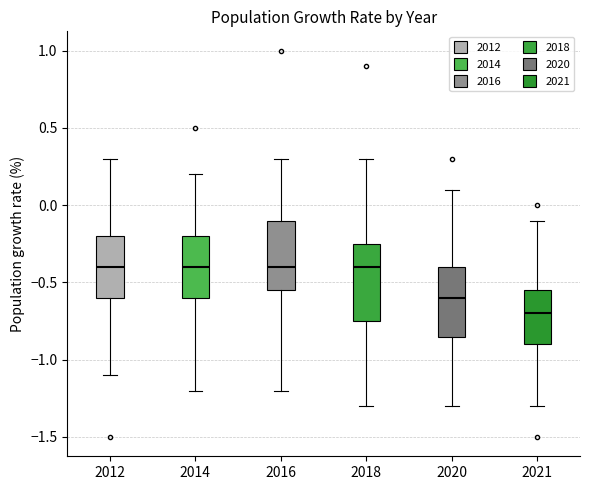

Reading left to right, read every box against the y-axis: the position of its median line, the range the box covers, and the ends of its whiskers. The values are not printed on the chart, so give them approximately, as read against the axis.

2012: median -0.40, box -0.60 to -0.20, whiskers -1.10 to 0.30
2014: median -0.40, box -0.60 to -0.20, whiskers -1.20 to 0.20
2016: median -0.40, box -0.55 to -0.10, whiskers -1.20 to 0.30
2018: median -0.40, box -0.75 to -0.25, whiskers -1.30 to 0.30
2020: median -0.60, box -0.85 to -0.40, whiskers -1.30 to 0.10
2021: median -0.70, box -0.90 to -0.55, whiskers -1.30 to -0.10